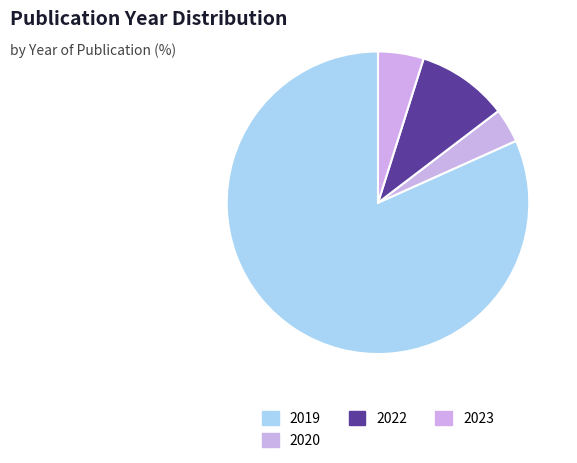

Is the sum of 2023 and 2019 greater than half?

Yes